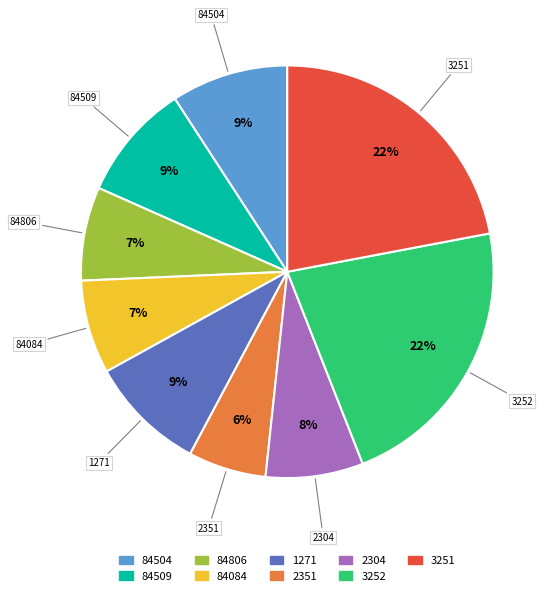

To the nearest percent, what is the difference between the 3251 and 2304 slice percentages?

14%